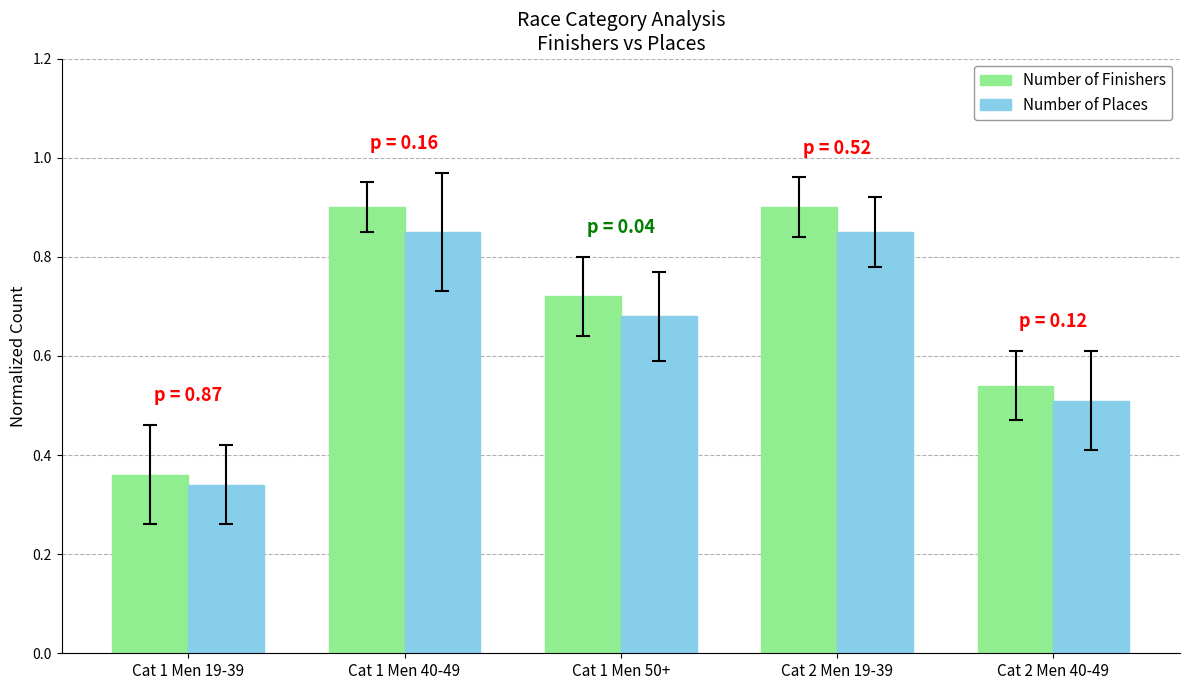

What are all the series names shown in the legend?

Number of Finishers, Number of Places